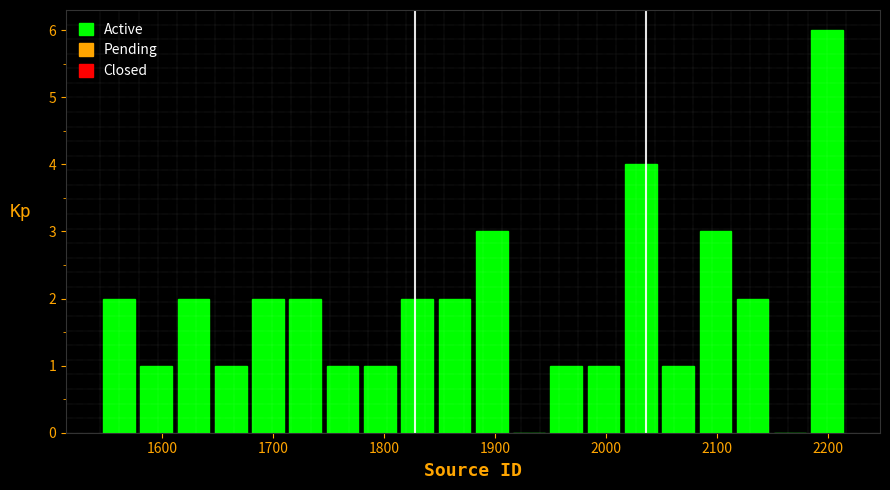

Around what value on the x-axis is the tallest bar? Give the approximate position of its centre, as read against the axis.

2200